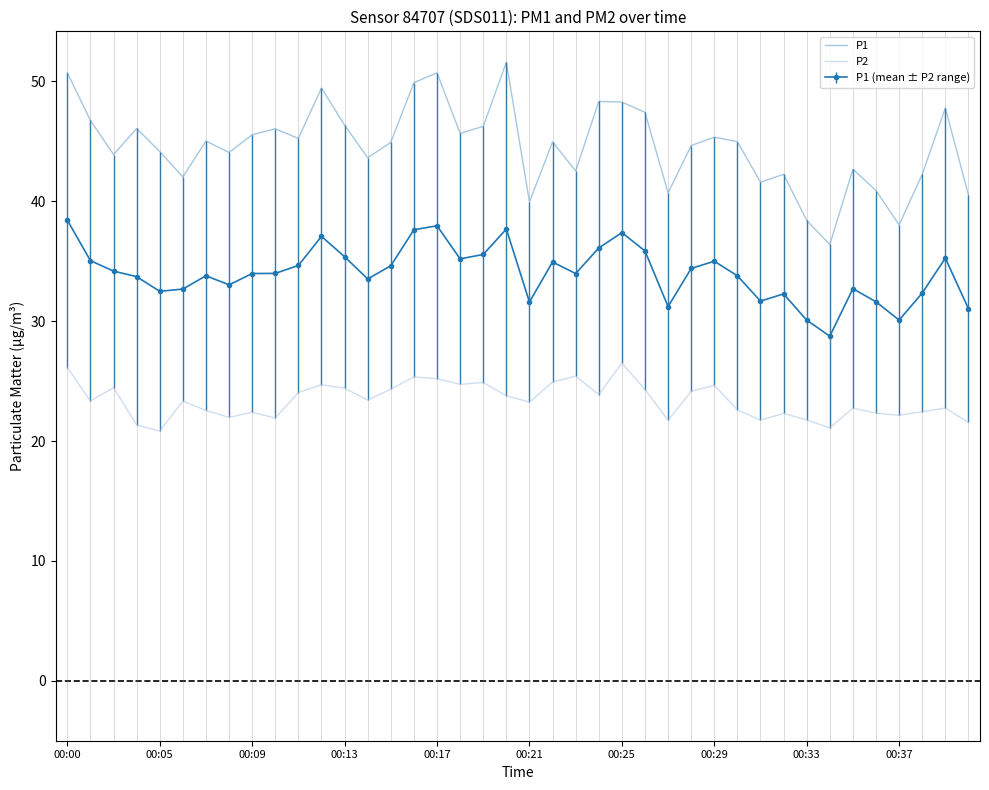

Which series has the widest spread of values?

P1